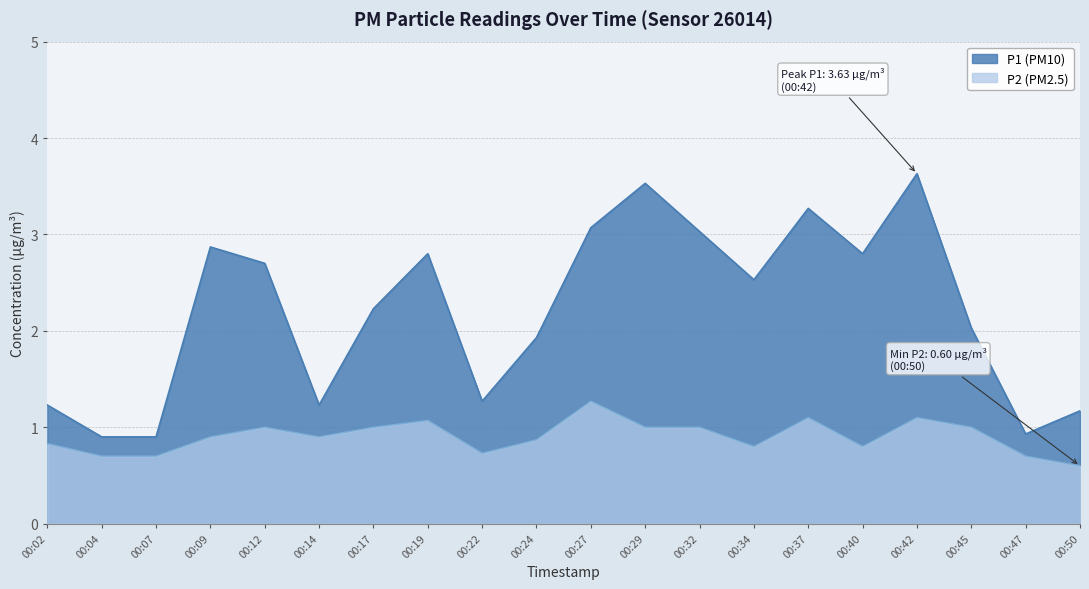

In P2, how many points are higher than both neighbors (excluding endpoints)?

5